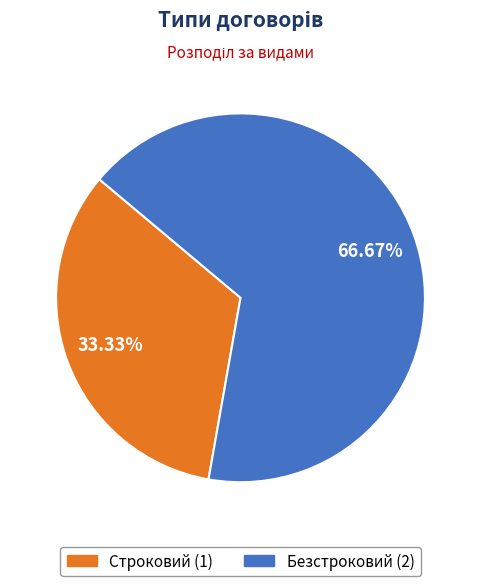

Rank the categories by value from highest to lowest.

Безстроковий, Строковий